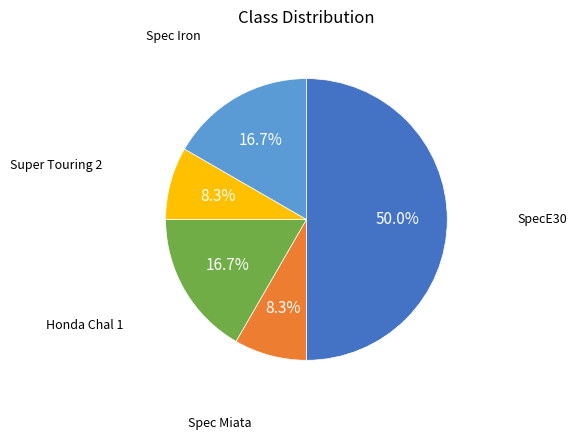

Which slice is the smallest?

Spec Miata